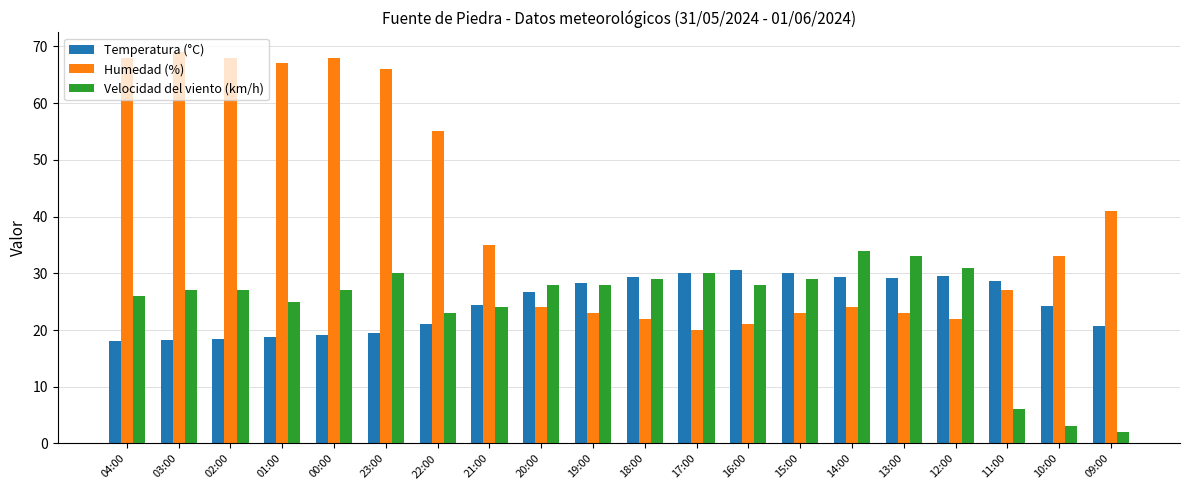

What position from the left is 23:00?

6